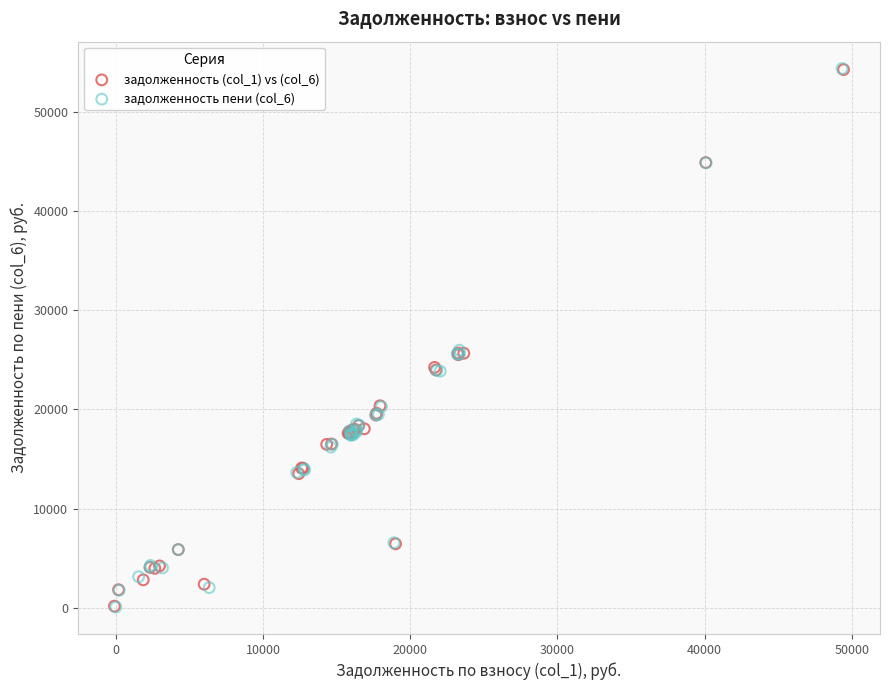

Which series has the widest spread of Y values?

задолженность пени (col_6)